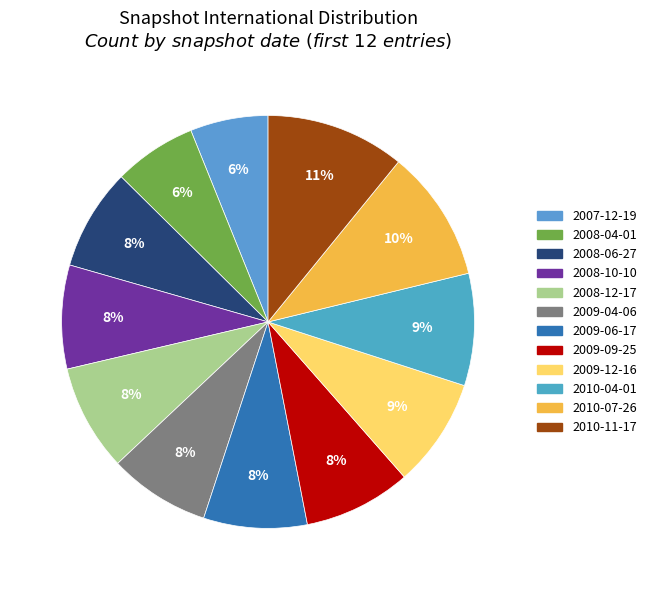

Count the number of slices in the pie.

12